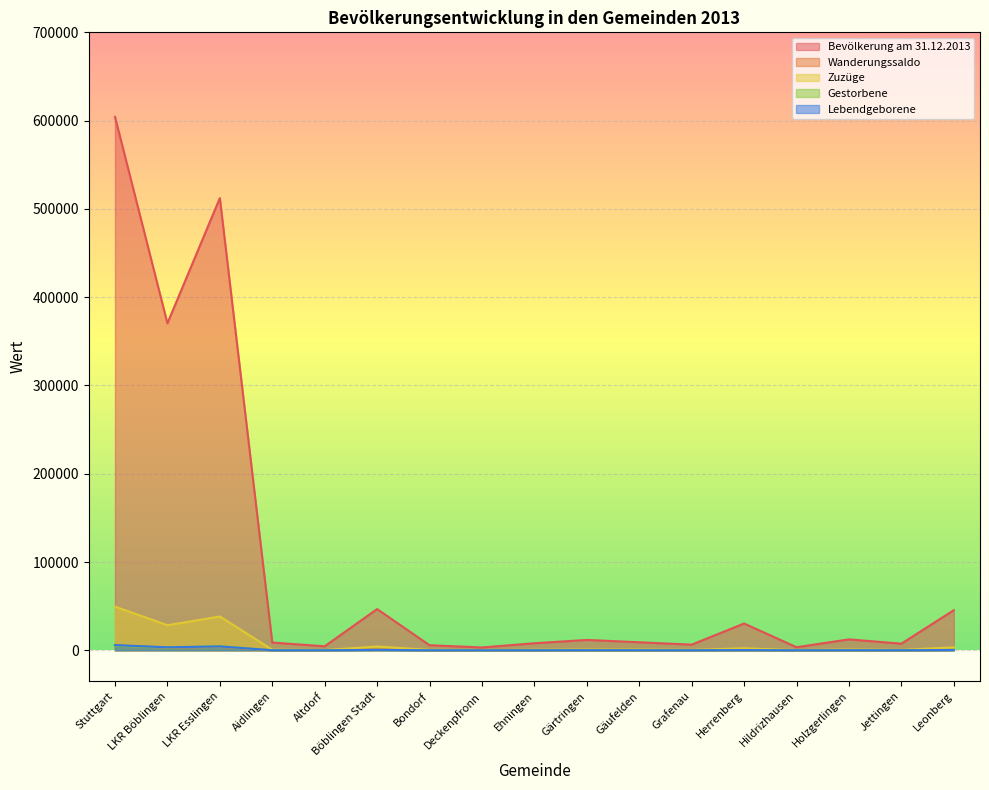

Reading right to left, what are all the values shown in this chart?

Bevölkerung am 31.12.2013: Leonberg=45458	Jettingen=7527	Holzgerlingen=12407	Hildrizhausen=3498	Herrenberg=30373	Grafenau=6418	Gäufelden=9122	Gärtringen=11758	Ehningen=8020	Deckenpfronn=3232	Bondorf=5748	Böblingen Stadt=46714	Altdorf=4575	Aidlingen=8801	LKR Esslingen=512279	LKR Böblingen=370392	Stuttgart=604297
Wanderungssaldo: Leonberg=425	Jettingen=17	Holzgerlingen=114	Hildrizhausen=-15	Herrenberg=250	Grafenau=-2	Gäufelden=-42	Gärtringen=105	Ehningen=92	Deckenpfronn=20	Bondorf=57	Böblingen Stadt=861	Altdorf=40	Aidlingen=41	LKR Esslingen=3919	LKR Böblingen=3009	Stuttgart=5680
Zuzüge: Leonberg=3374	Jettingen=447	Holzgerlingen=926	Hildrizhausen=251	Herrenberg=2260	Grafenau=508	Gäufelden=836	Gärtringen=865	Ehningen=603	Deckenpfronn=210	Bondorf=516	Böblingen Stadt=4315	Altdorf=291	Aidlingen=686	LKR Esslingen=38306	LKR Böblingen=28458	Stuttgart=49527
Gestorbene: Leonberg=472	Jettingen=62	Holzgerlingen=97	Hildrizhausen=17	Herrenberg=280	Grafenau=59	Gäufelden=62	Gärtringen=104	Ehningen=63	Deckenpfronn=27	Bondorf=64	Böblingen Stadt=443	Altdorf=24	Aidlingen=51	LKR Esslingen=4569	LKR Böblingen=3239	Stuttgart=5239
Lebendgeborene: Leonberg=392	Jettingen=77	Holzgerlingen=120	Hildrizhausen=25	Herrenberg=283	Grafenau=56	Gäufelden=84	Gärtringen=118	Ehningen=88	Deckenpfronn=33	Bondorf=53	Böblingen Stadt=491	Altdorf=40	Aidlingen=69	LKR Esslingen=4435	LKR Böblingen=3399	Stuttgart=5911